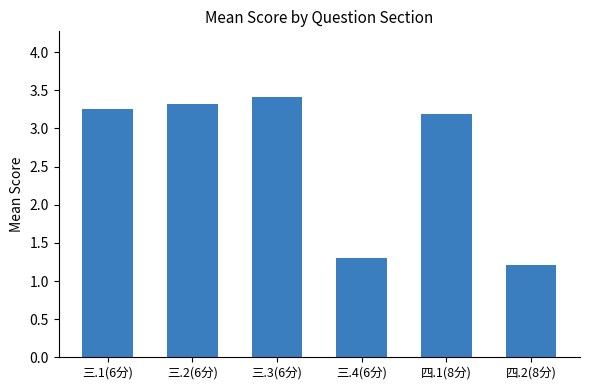

What is the approximate value at 四.1(8分)?

3.2